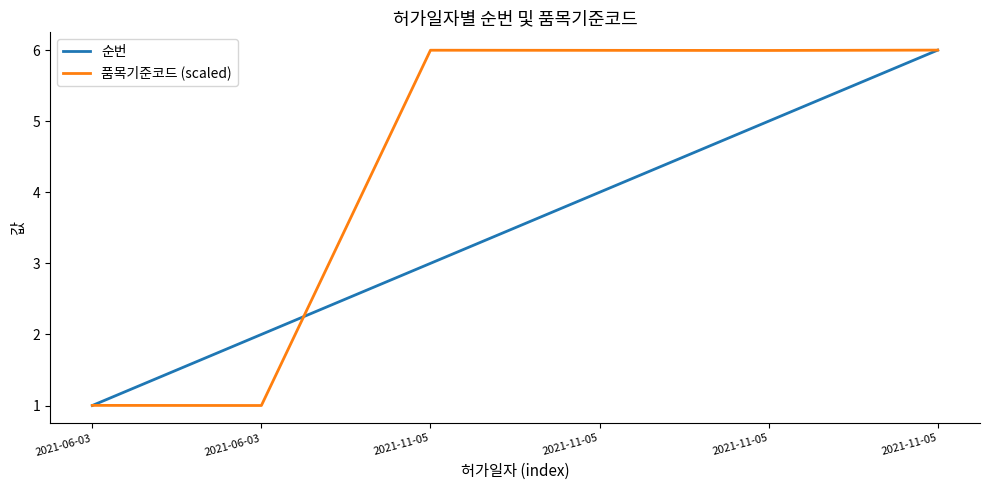

How many lines are shown in the chart?

2